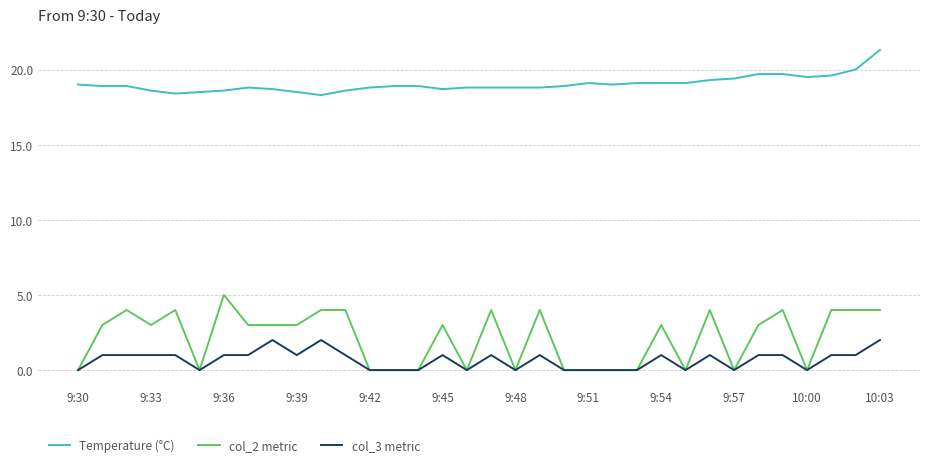

What is the difference between the maximum and minimum values in the col_2 metric series?

5.0